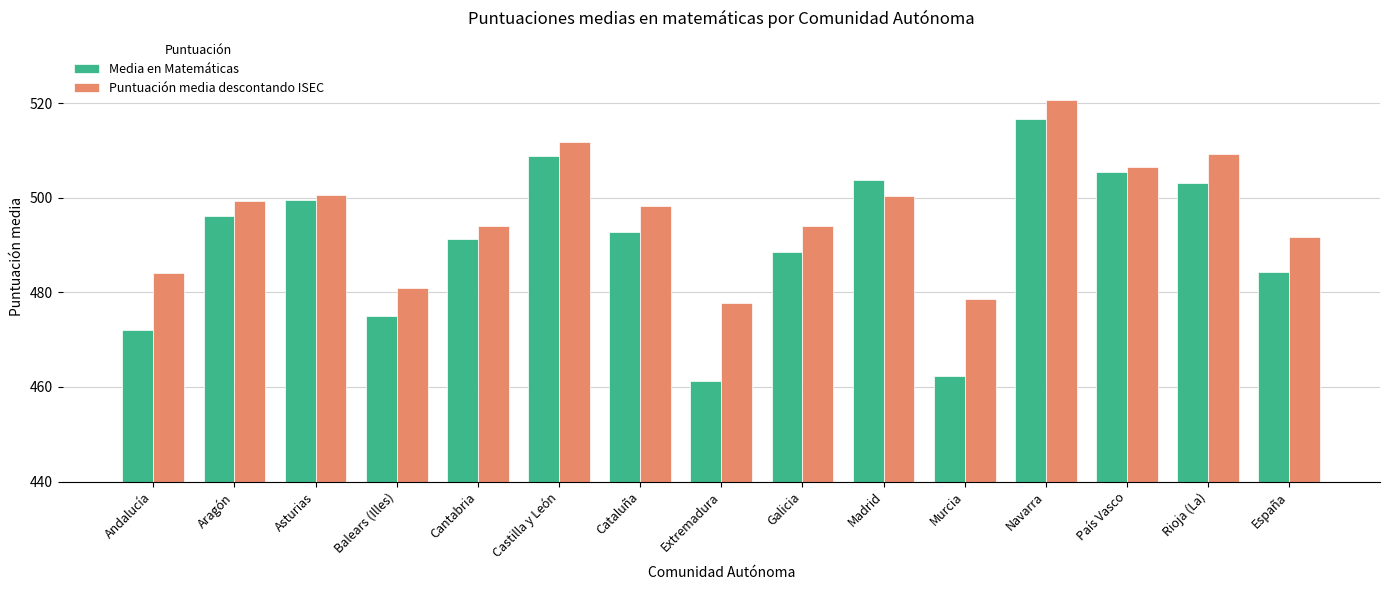

How many values in the Puntuación media descontando ISEC series exceed 498?

8